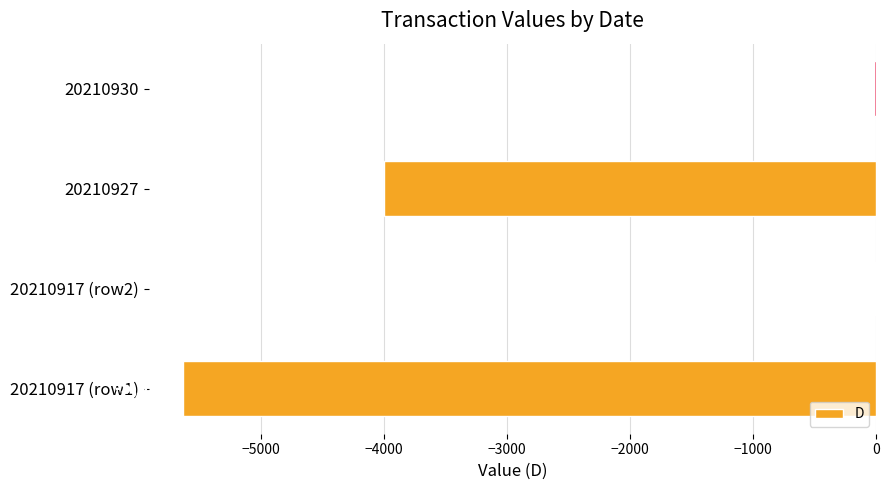

Which has a higher value, 20210917 (row1) or 20210917 (row2)?

20210917 (row2)